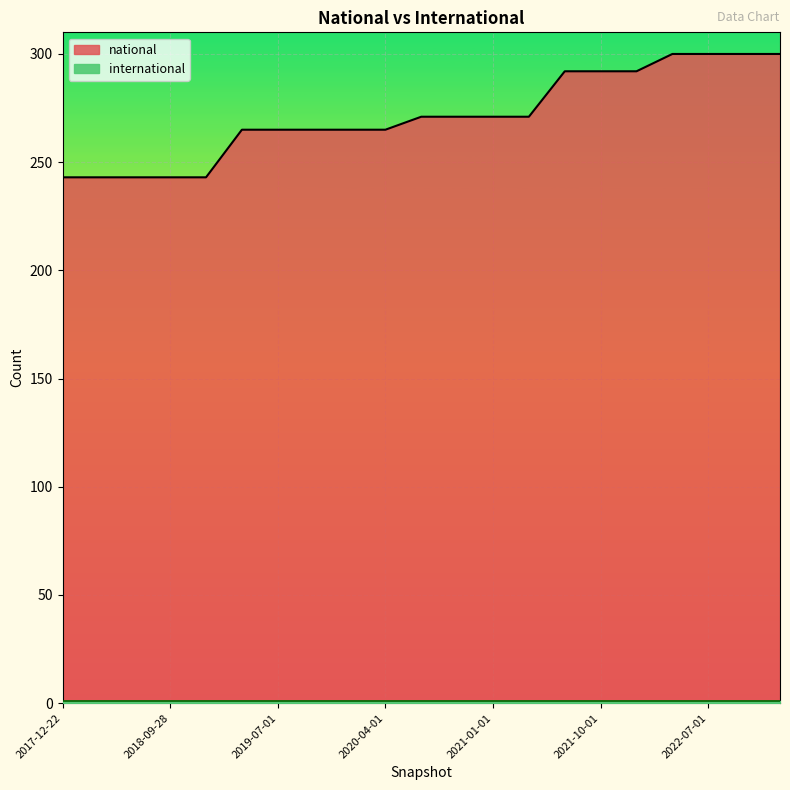

What is the change in value from 2018-07-11 to 2019-07-01?

+22